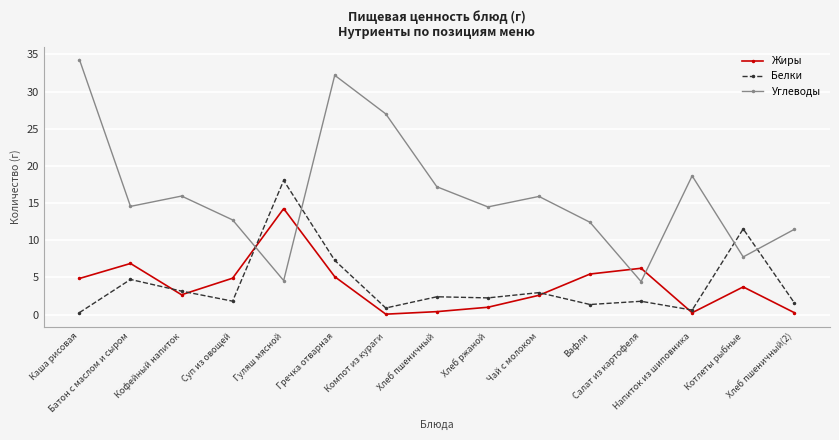

Where do Белки and Жиры first cross each other?

Батон с маслом и сыром and Кофейный напиток